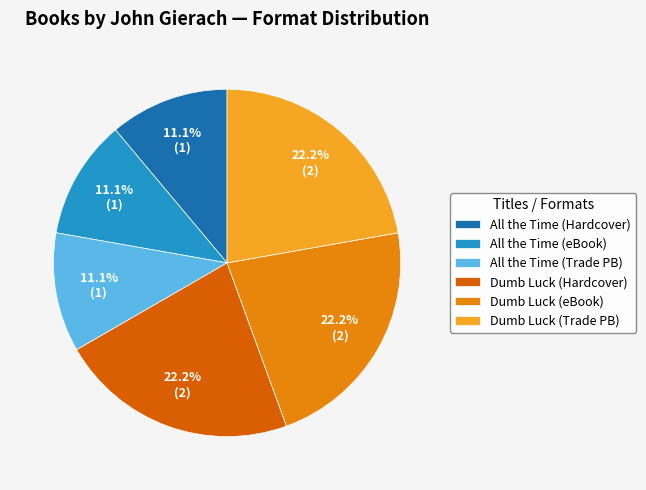

Count the number of slices in the pie.

6